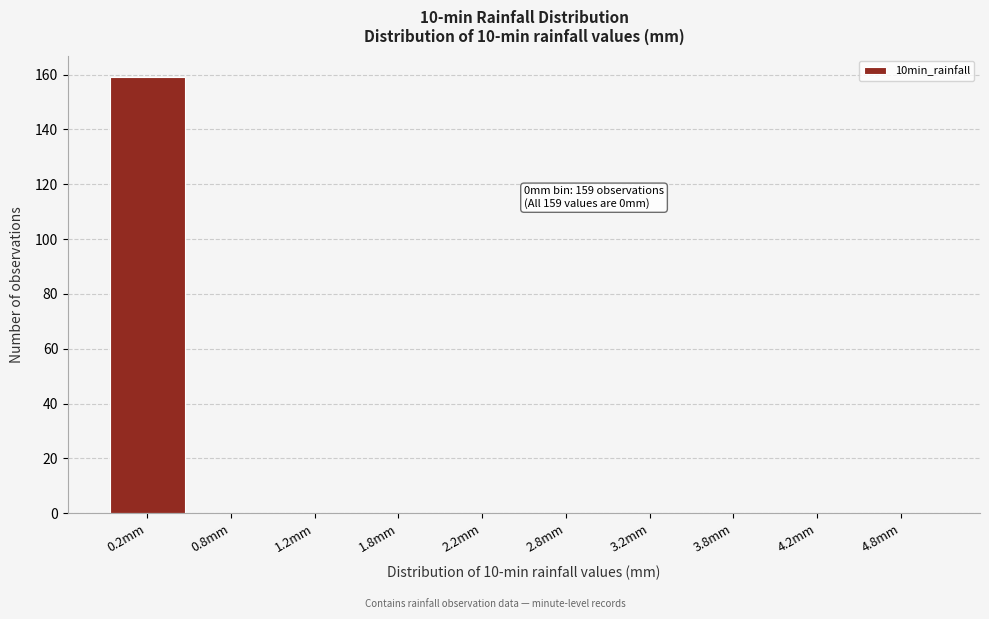

Over which range of the x-axis is the bar tallest?

0.0 to 0.5